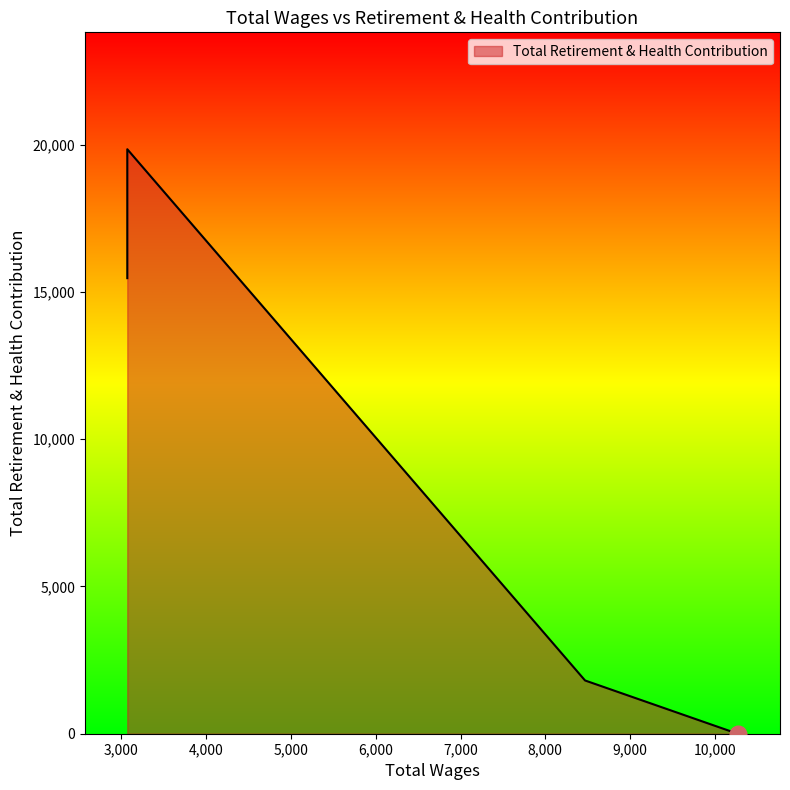

What is the sum of all values?

38922